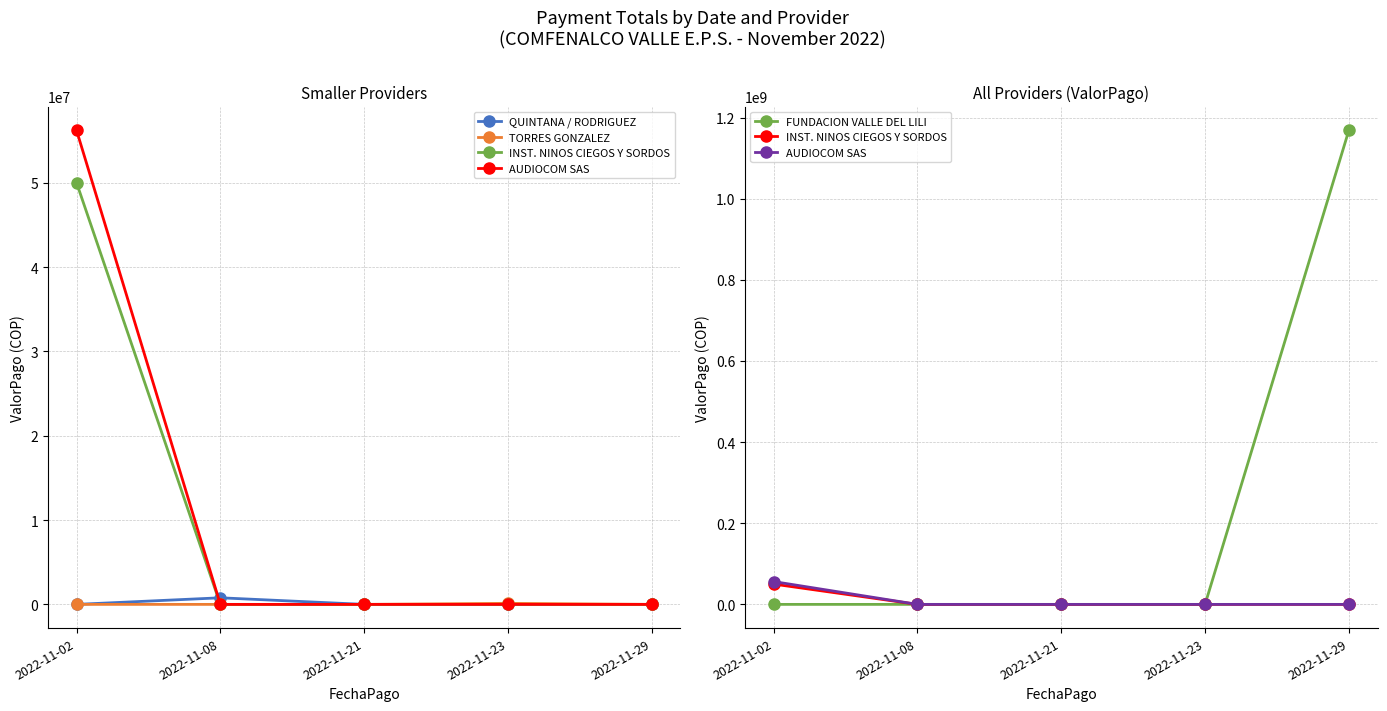

True or false: INST. NINOS CIEGOS Y SORDOS has more than 2 points higher than both neighbors.

False